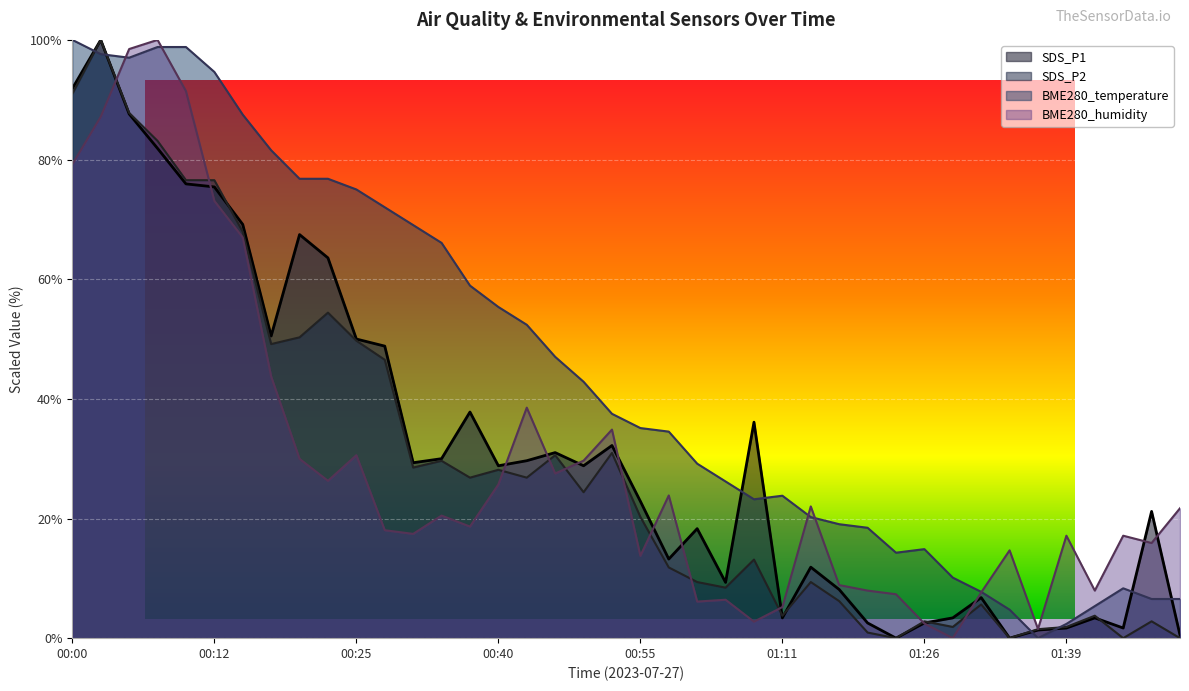

How many distinct data groups are displayed?

4